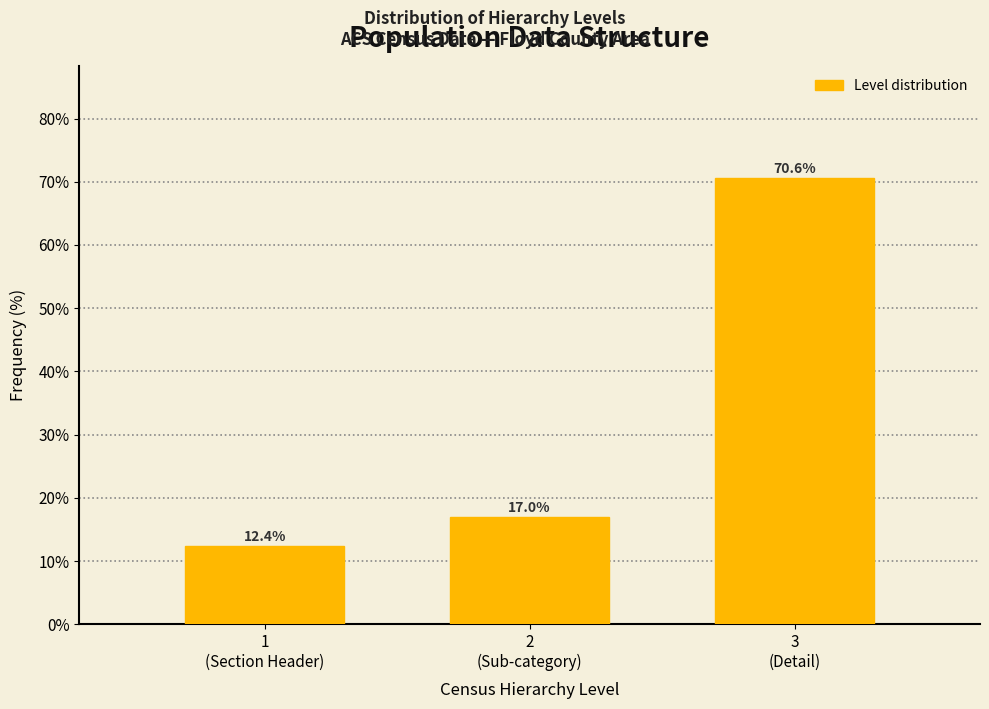

Reading right to left, transcribe all the data shown in this chart.

70.6	17.0	12.4